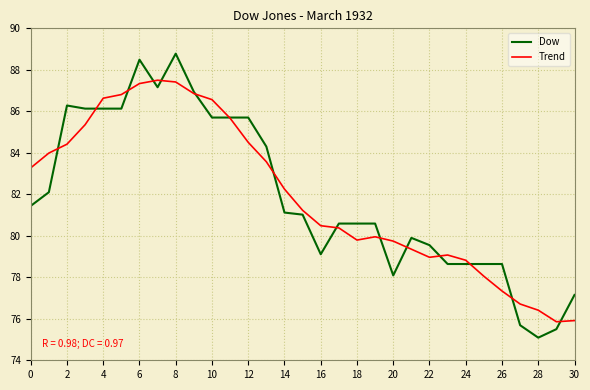

Rank the series by their maximum value, from highest to lowest.

Dow, Trend